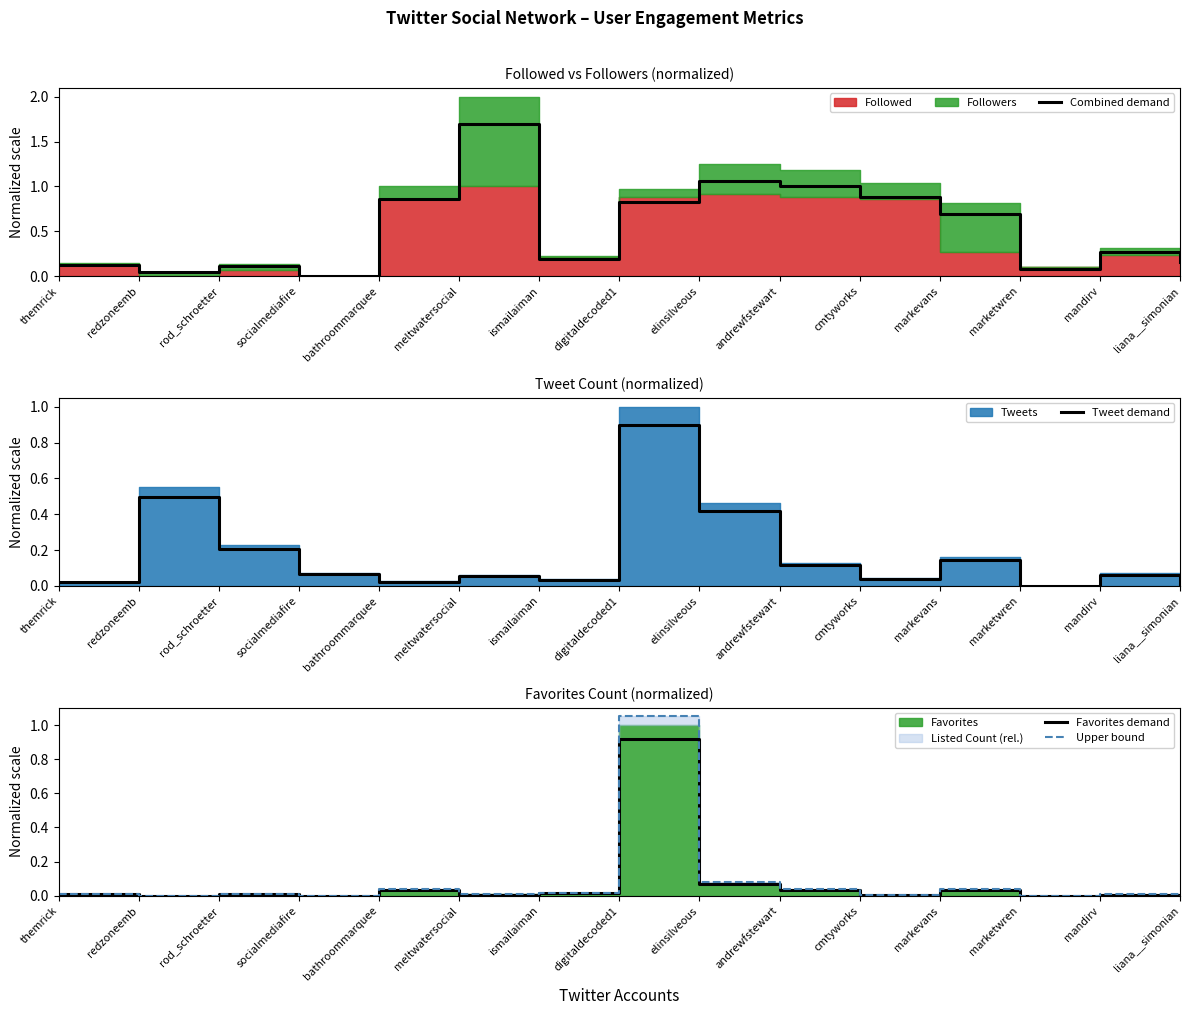

At andrewfstewart, list the series in order from largest to smallest.

Combined demand, Tweet demand, Upper bound, Favorites demand